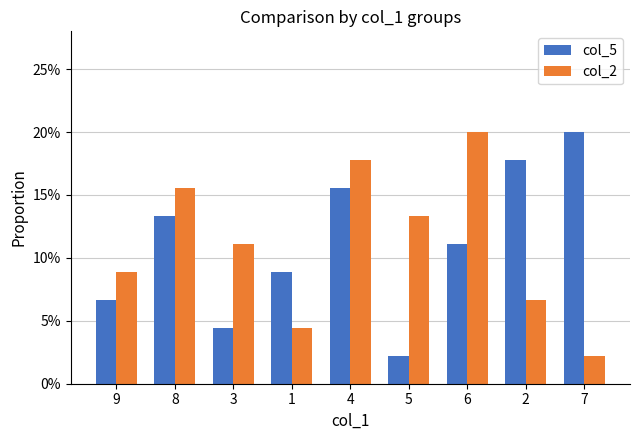

What is the maximum value shown in the chart?

0.2